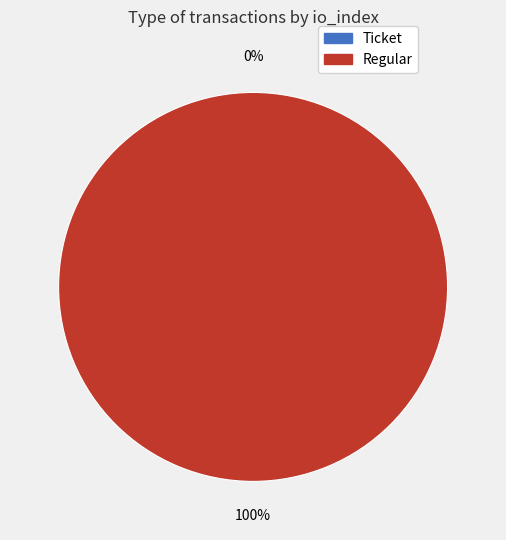

How much of the chart is everything except Ticket (io_index=0)?

100.0%